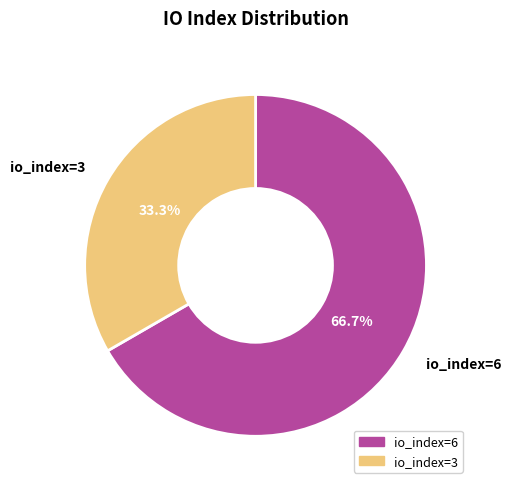

To the nearest percent, what portion does io_index=6 represent?

67%